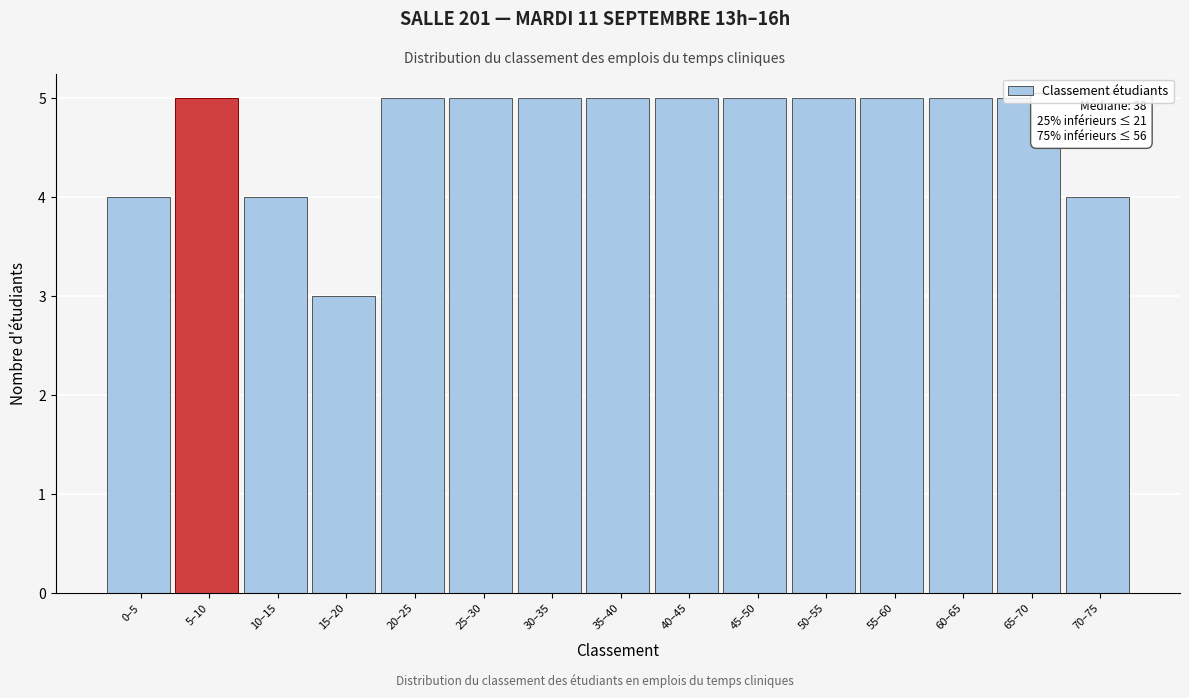

What is the minimum value shown in the chart?

3